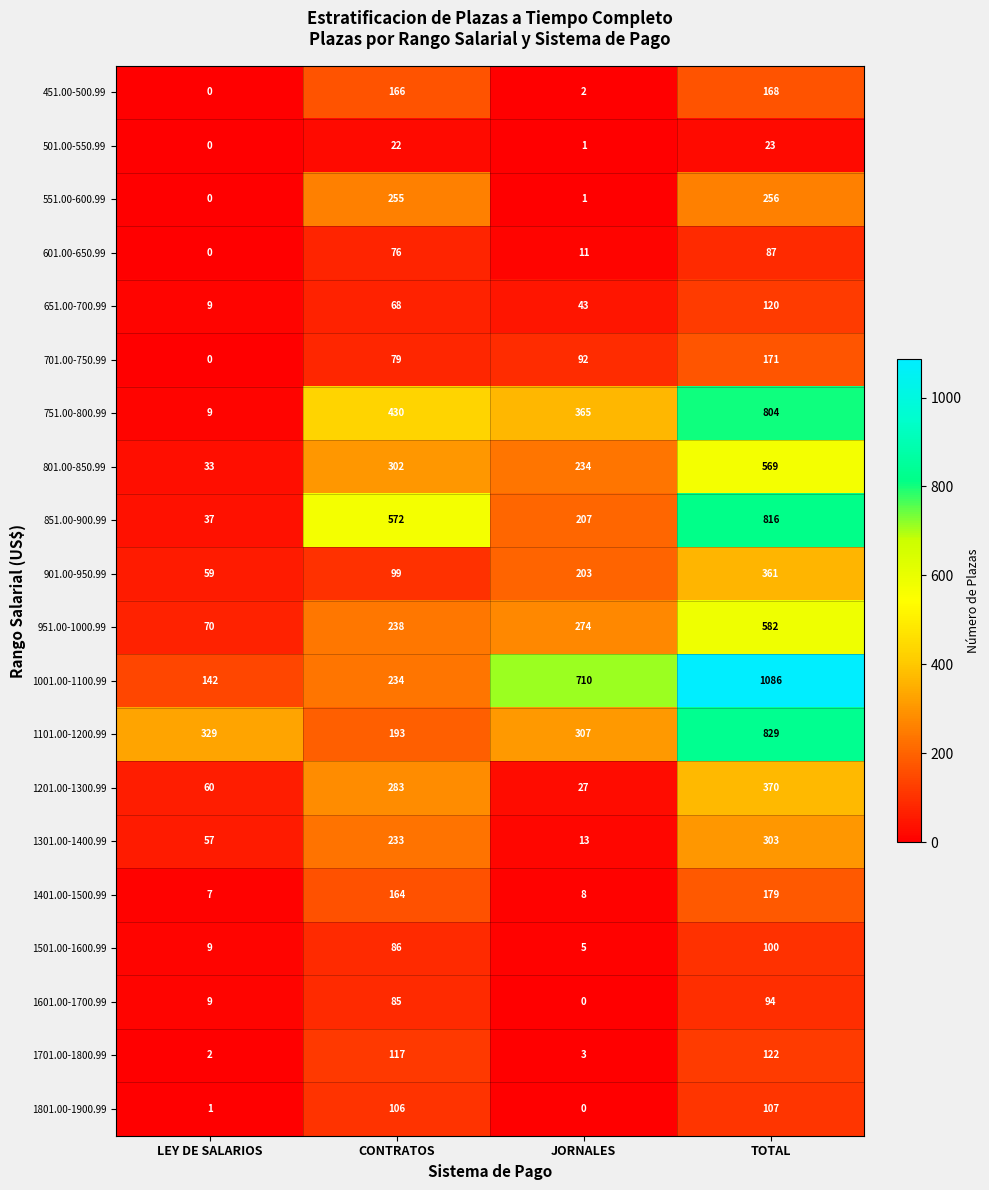

The 601.00-650.99 series shows 43 at TOTAL. True or false?

False